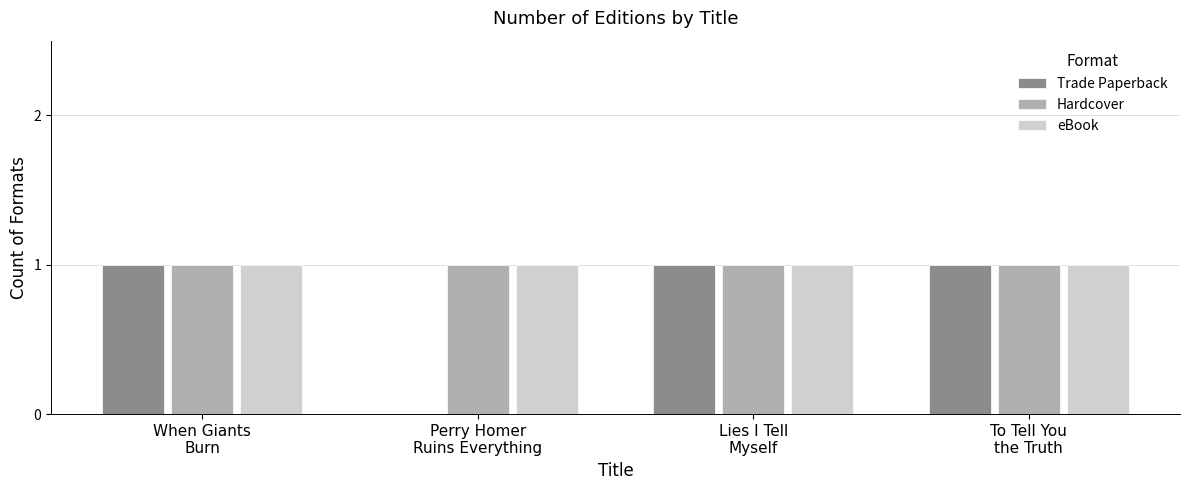

What is the total value across all series at When Giants
Burn?

3